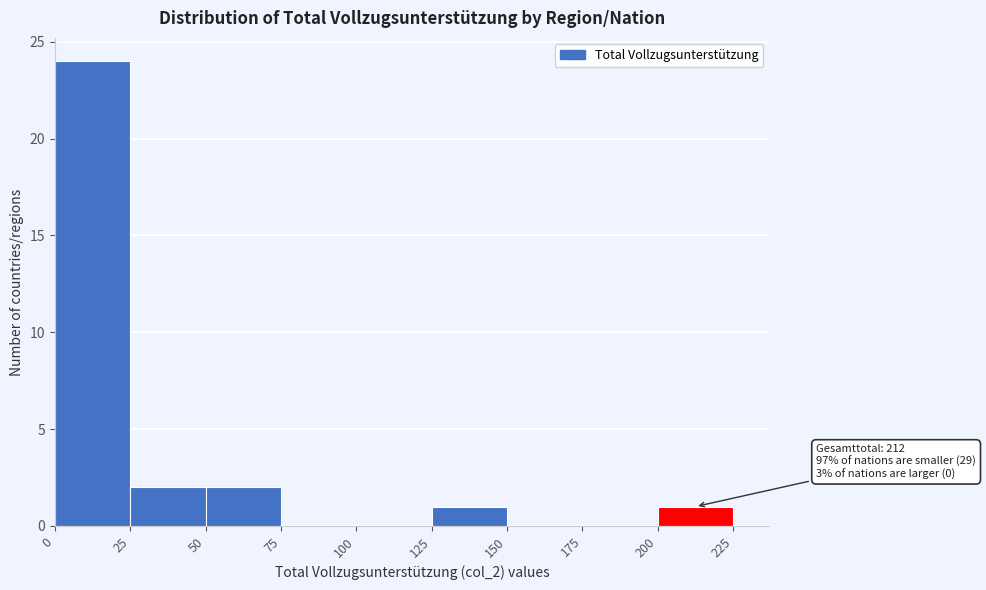

Over which range of the x-axis is the bar tallest?

0 to 25